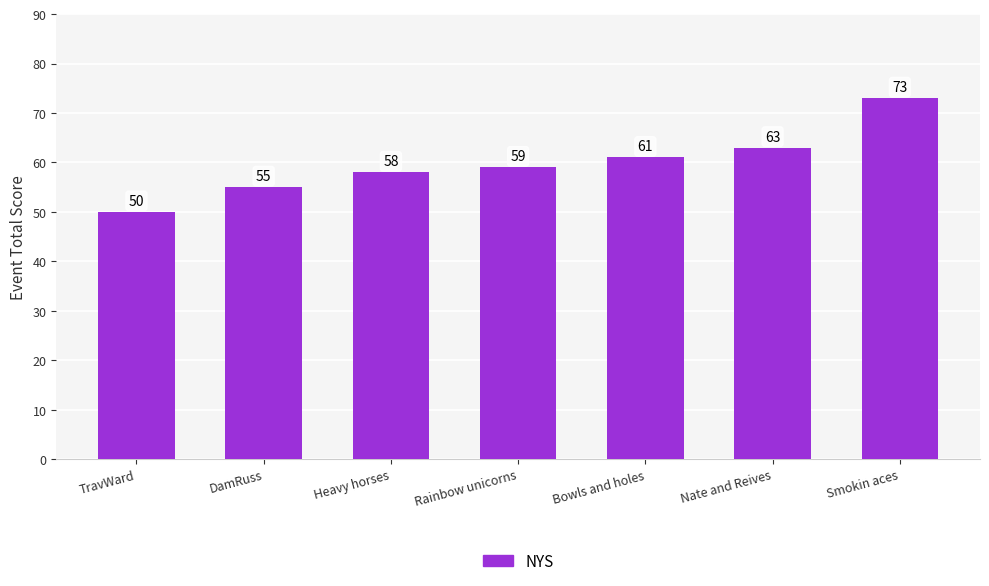

What is the difference between the values at Bowls and holes and DamRuss?

6